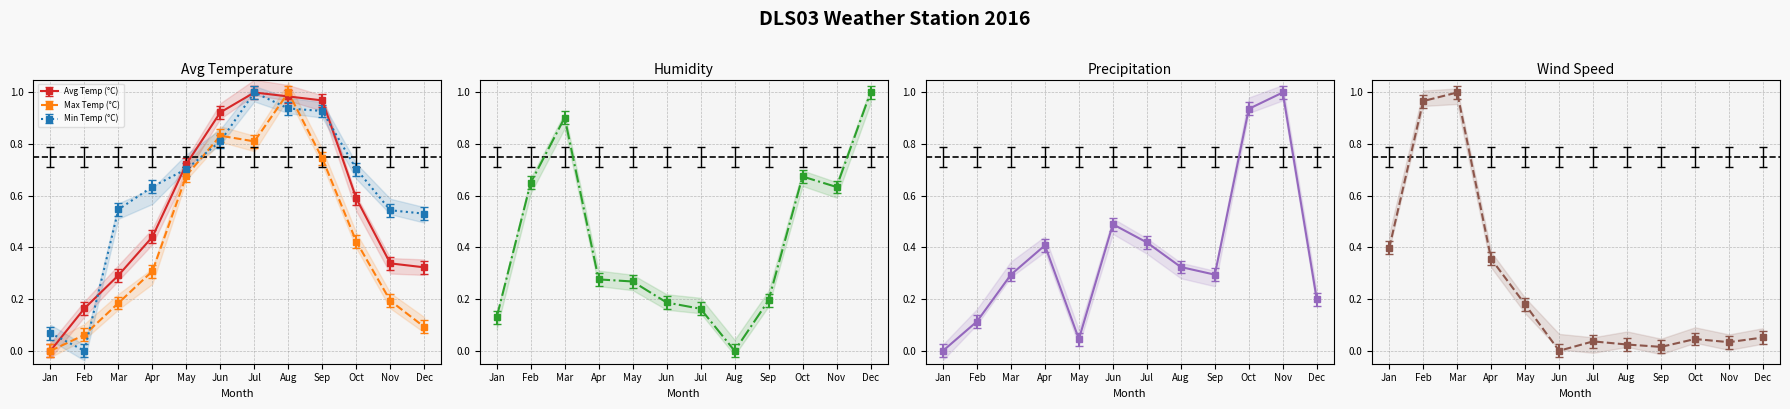

At which category does Wind Speed (m/s) reach its first local peak?

Mar